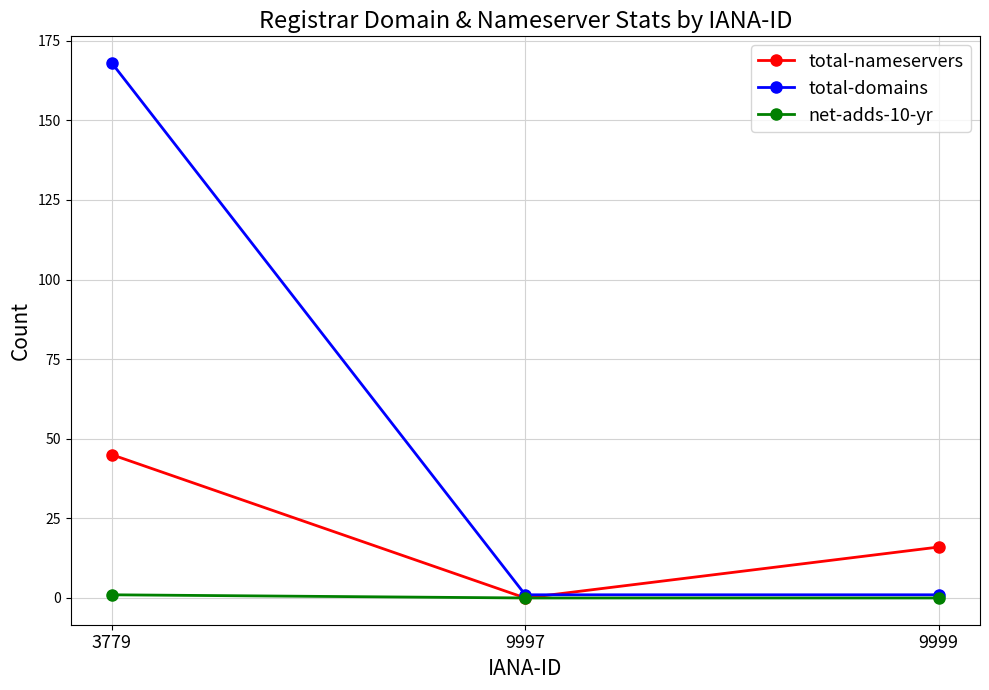

Which category has the highest value in the total-nameservers series?

3779